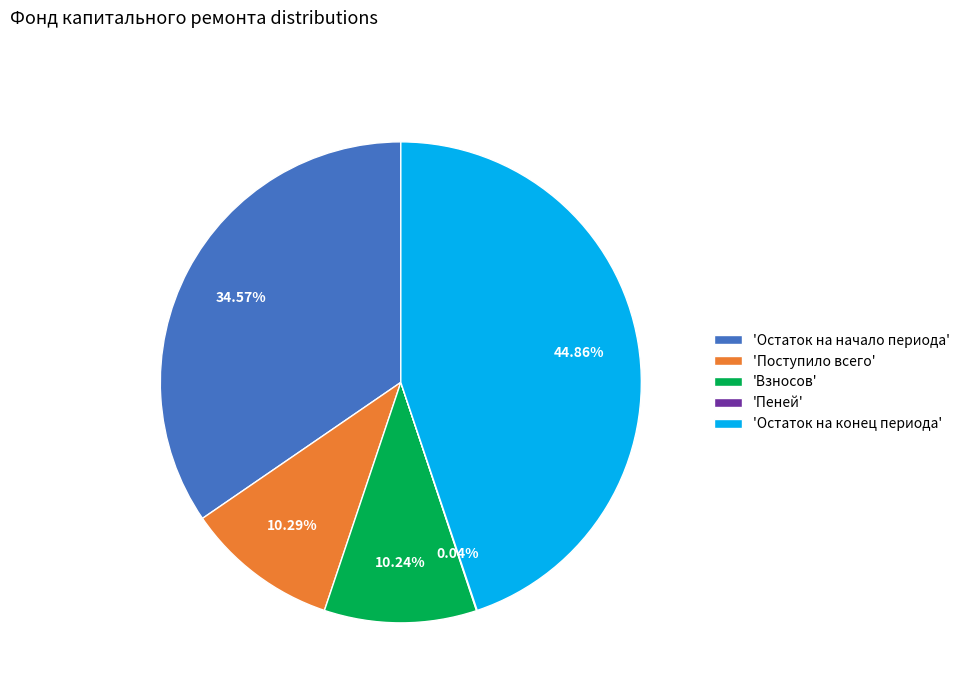

Is the sum of 'Взносов' and 'Остаток на конец периода' greater than half?

Yes